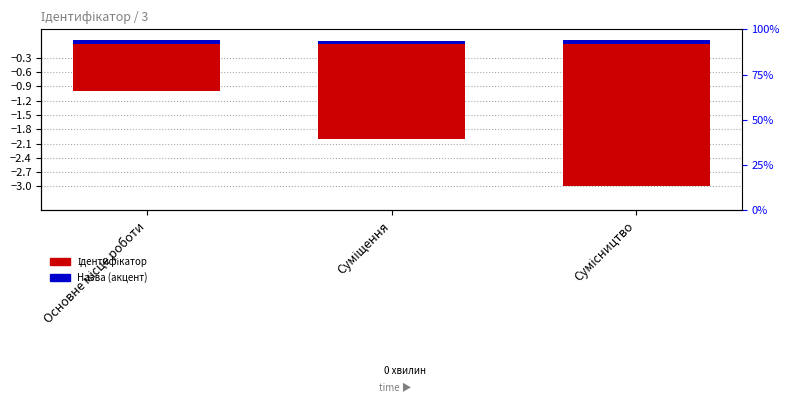

Reading right to left, list all the values displayed in this chart.

Ідентифікатор: -3.0	-2.0	-1.0
Назва (акцент): 0.1	0.1	0.1